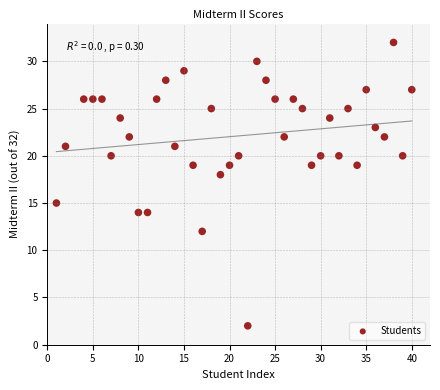

What Y value in the scatter plot is closest to 17?

18